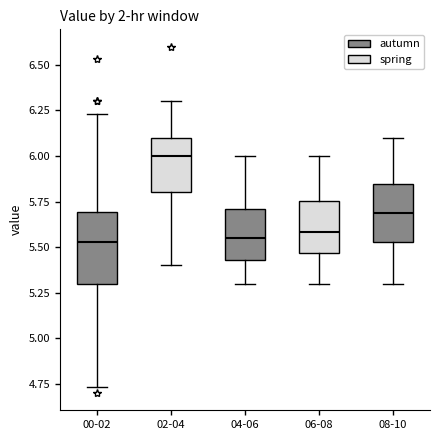

Reading left to right, transcribe this box plot: for each box, give where its median line is, the range the box spans, and where its two whiskers end, as read against the y-axis. The values are not printed on the chart, so give them approximately, as read against the axis.

00-02: median 5.55, box 5.30 to 5.70, whiskers 4.75 to 6.25
02-04: median 6.00, box 5.80 to 6.10, whiskers 5.40 to 6.30
04-06: median 5.55, box 5.45 to 5.70, whiskers 5.30 to 6.00
06-08: median 5.60, box 5.45 to 5.75, whiskers 5.30 to 6.00
08-10: median 5.70, box 5.55 to 5.85, whiskers 5.30 to 6.10